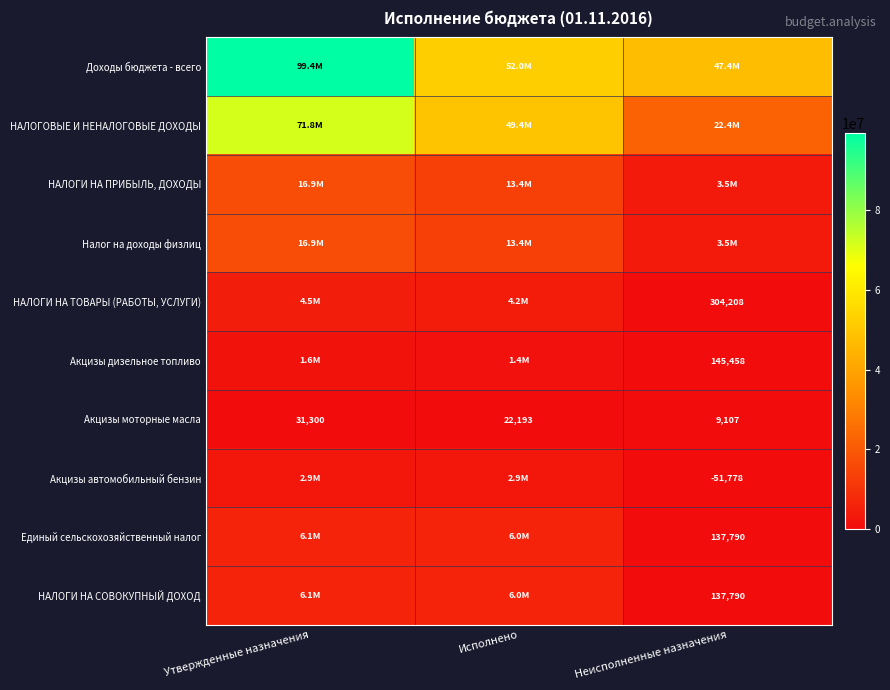

Which category has the lowest value across all series?

Неисполненные назначения